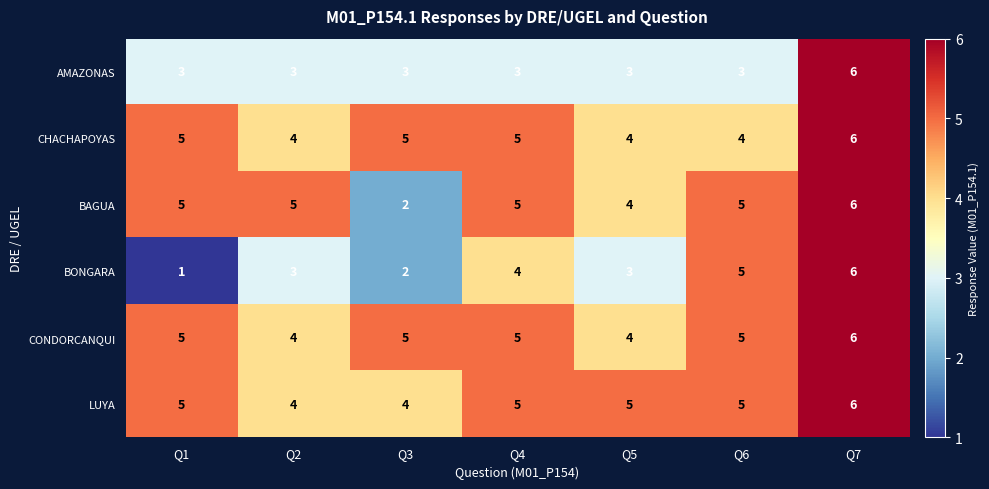

The value of LUYA at Q4 is 9. True or false?

False